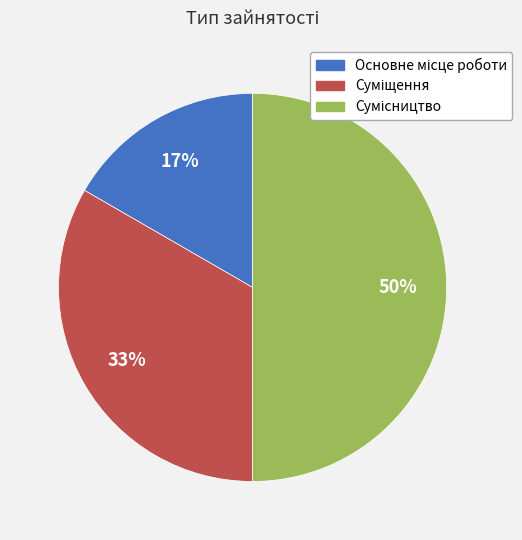

To the nearest percent, what is the average slice percentage?

33%